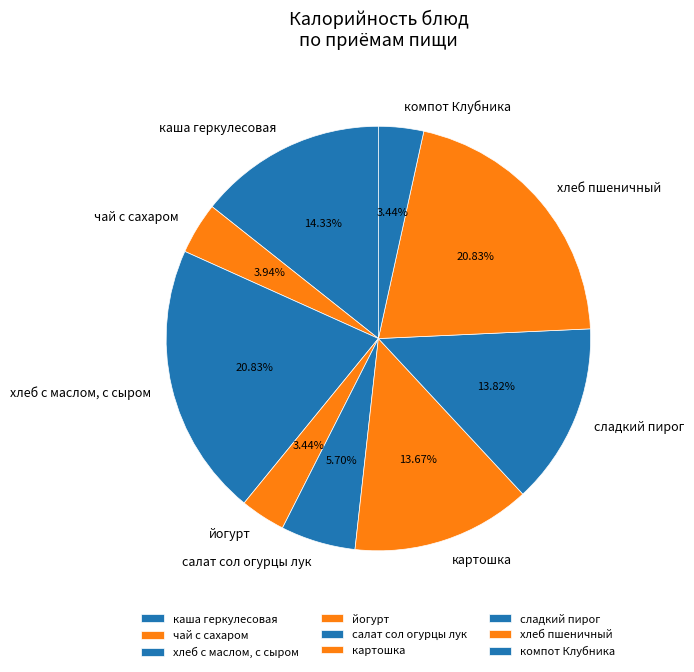

What percentage is NOT represented by хлеб с маслом, с сыром?

79.2%